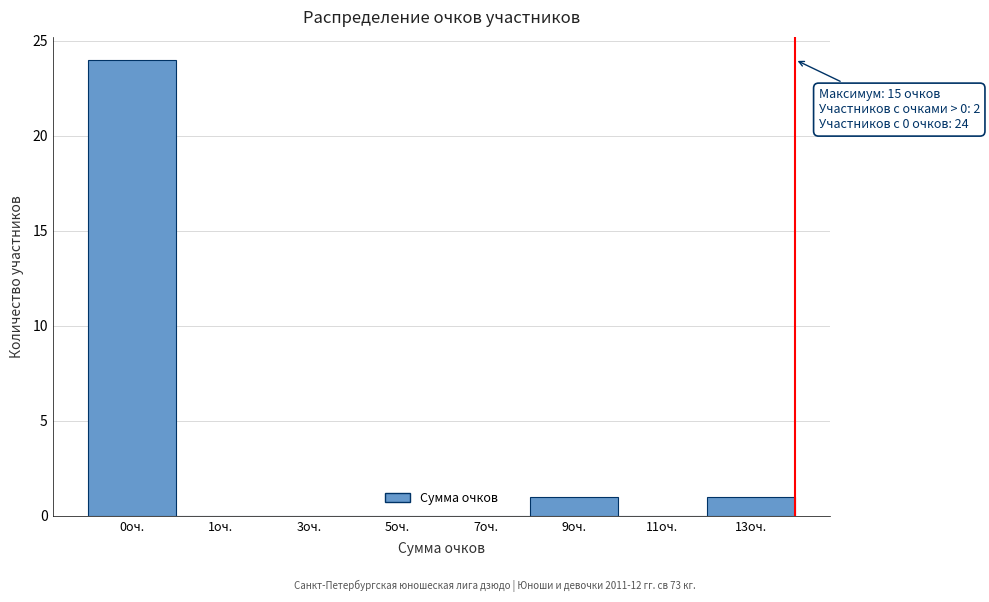

Reading left to right, extract all data points from this chart.

0оч.=24	1оч.=0	3оч.=0	5оч.=0	7оч.=0	9оч.=1	11оч.=0	13оч.=1